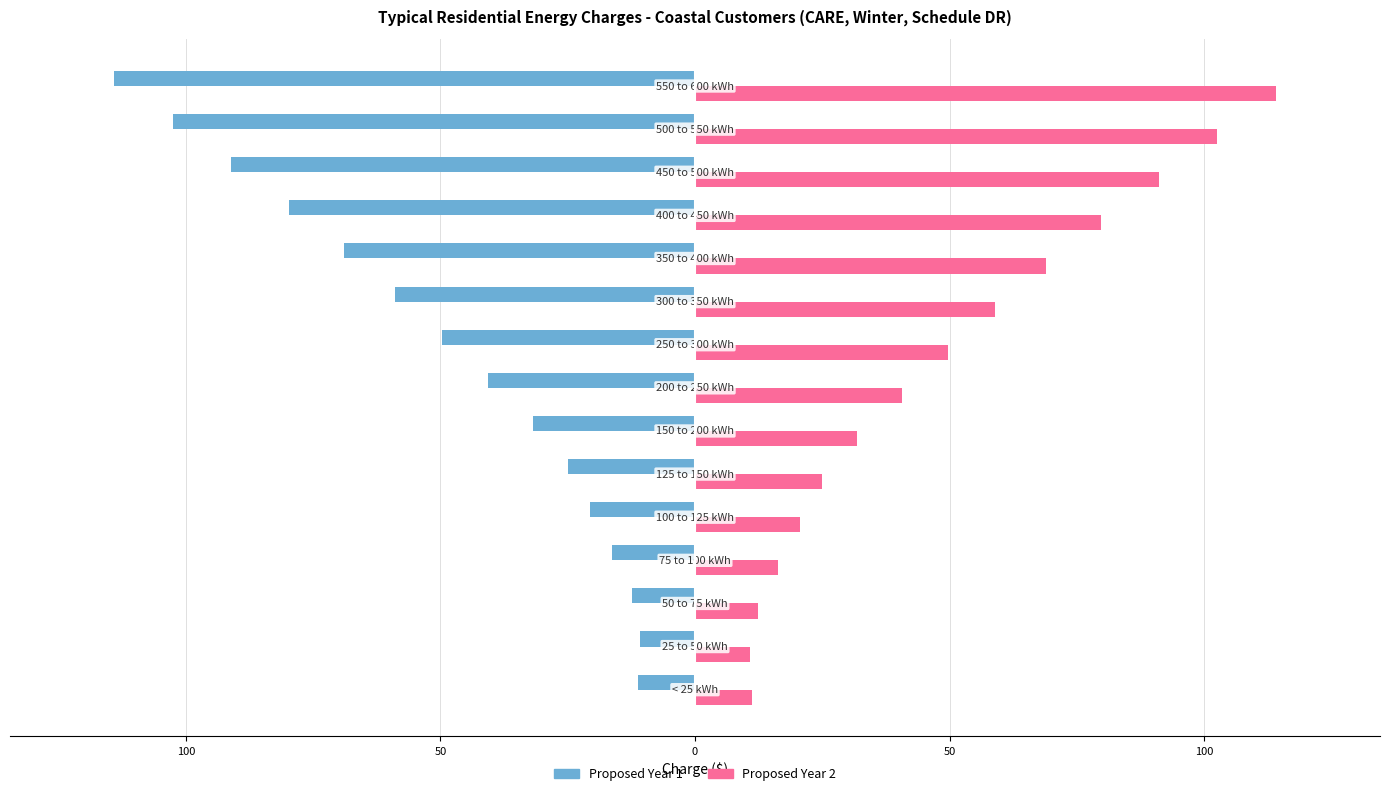

What is the greatest value displayed?

114.0